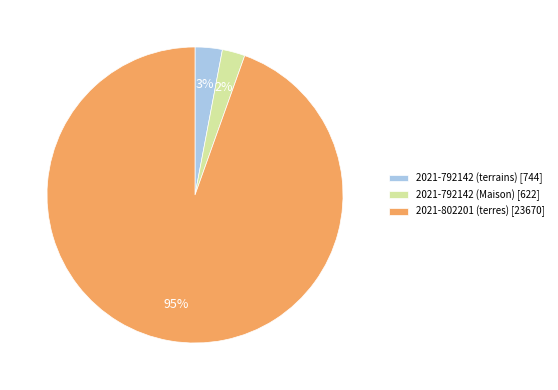

What percentage is the 2021-792142 (Maison) slice, to the nearest percent?

2%